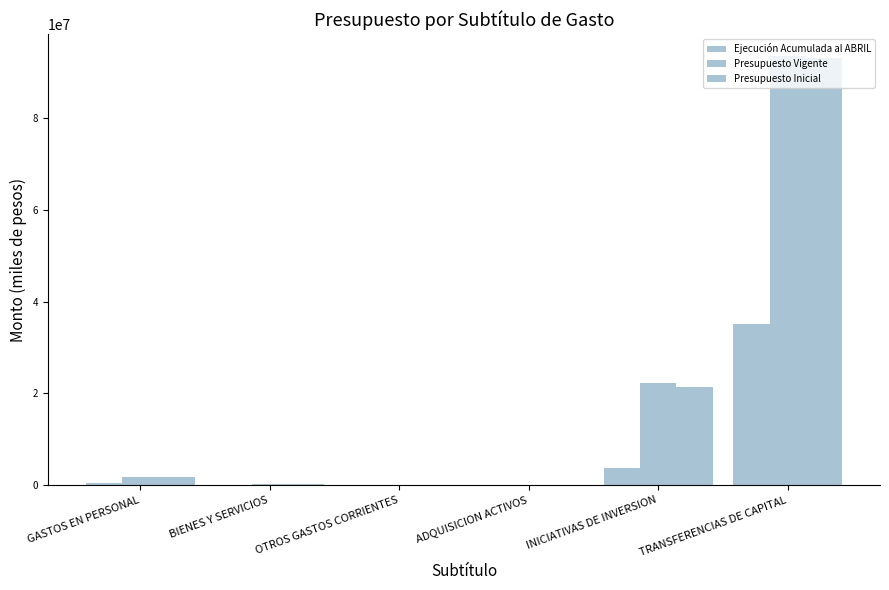

How many groups of bars are there?

6